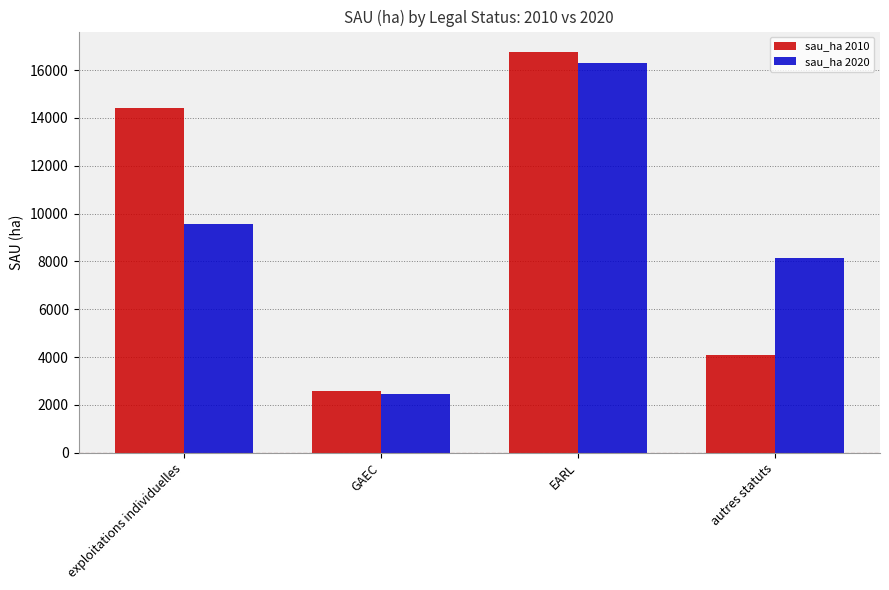

Rank the categories by sau_ha 2020 value from highest to lowest.

EARL, exploitations individuelles, autres statuts, GAEC